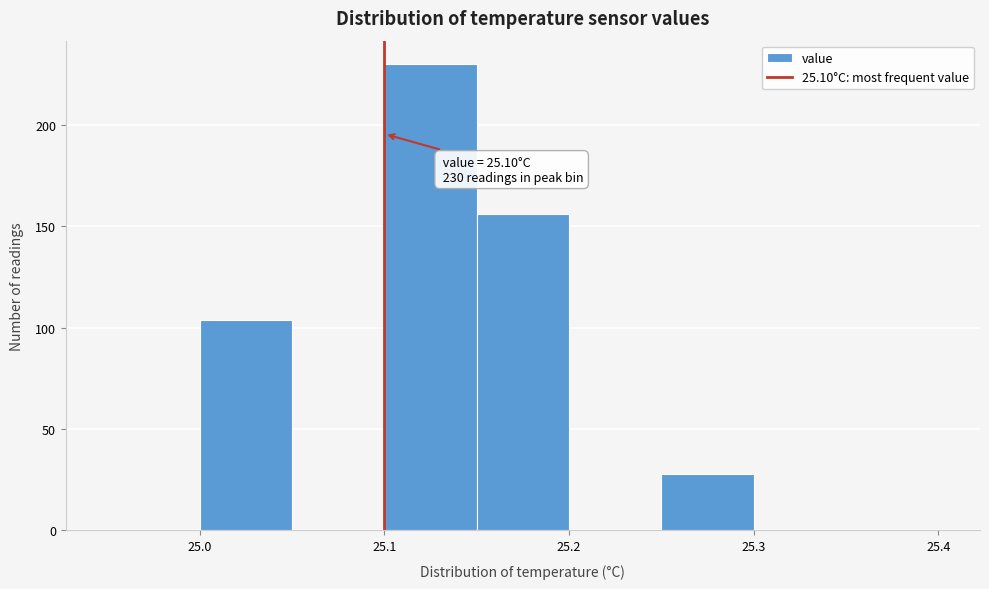

Which range on the x-axis has the tallest bar?

25.10 to 25.15